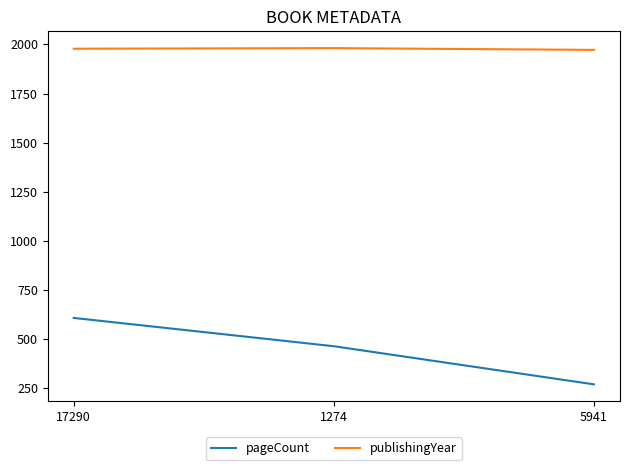

At which label is pageCount closest to 439?

1274